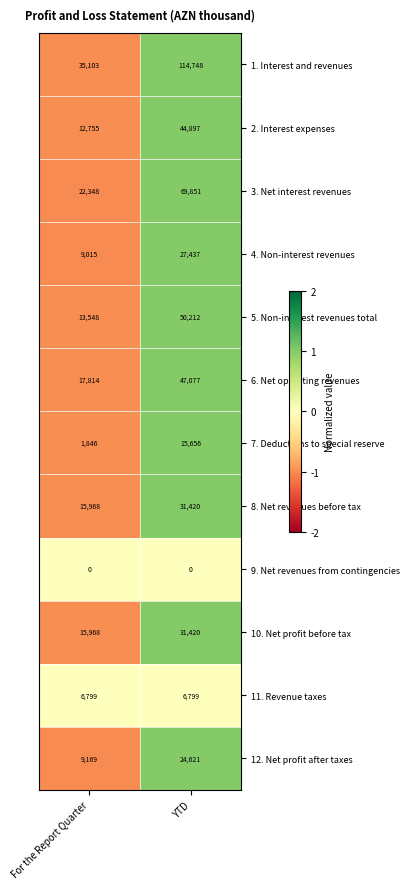

At which category is the sum across all series the highest?

YTD